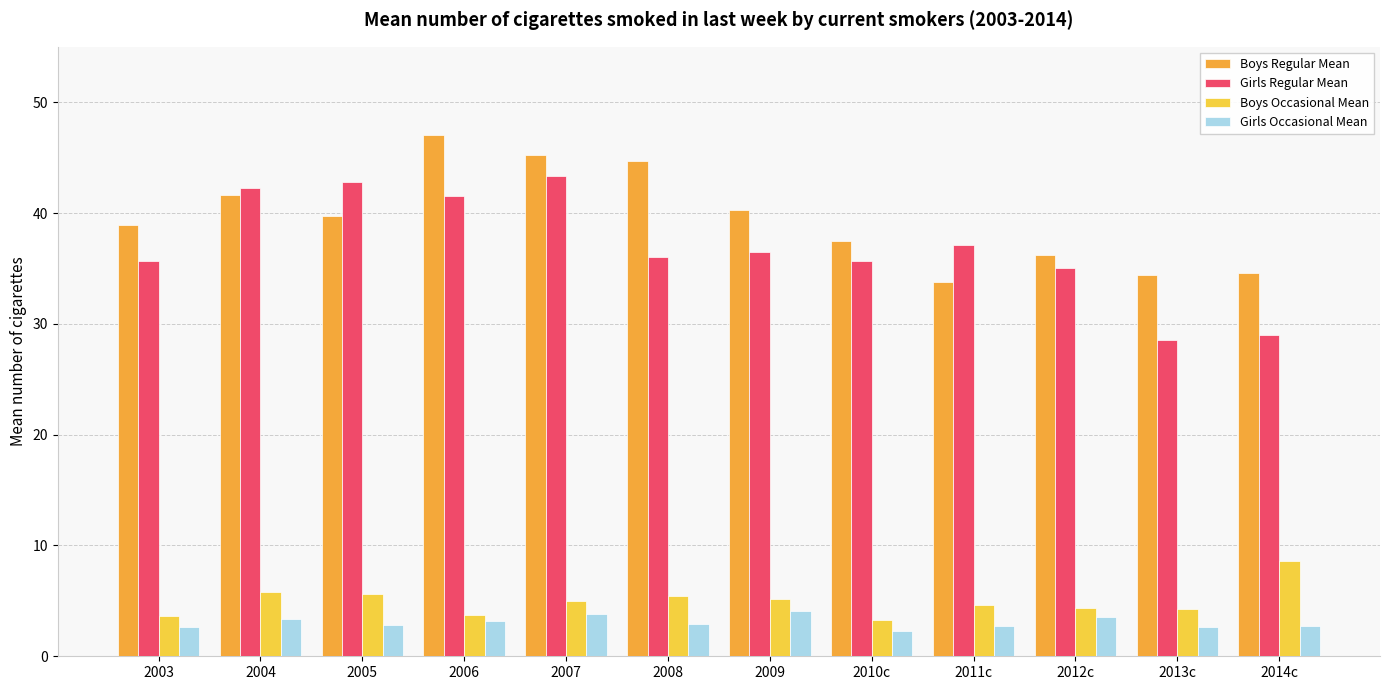

Are the bars grouped side by side (vs. stacked)?

Yes